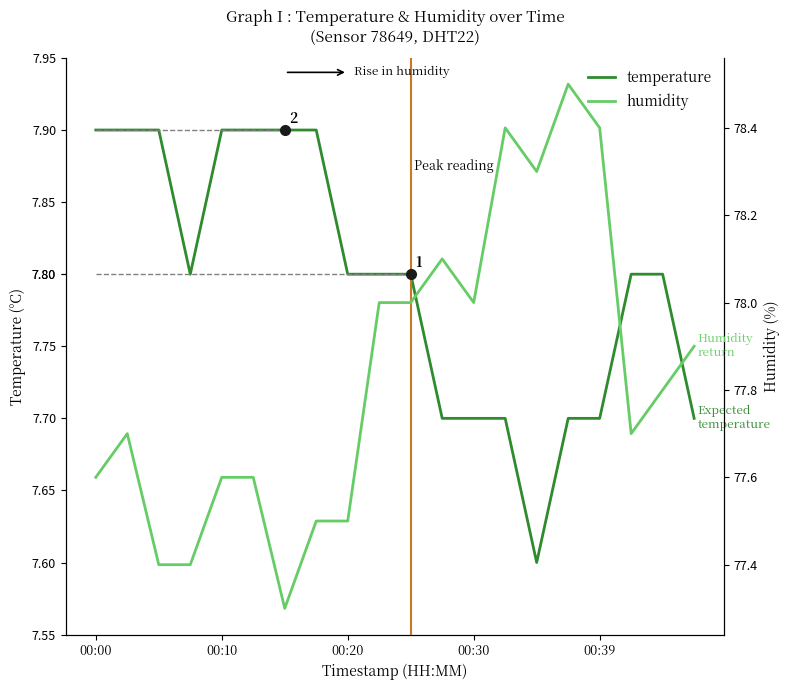

What are all the series names shown in the legend?

temperature, humidity